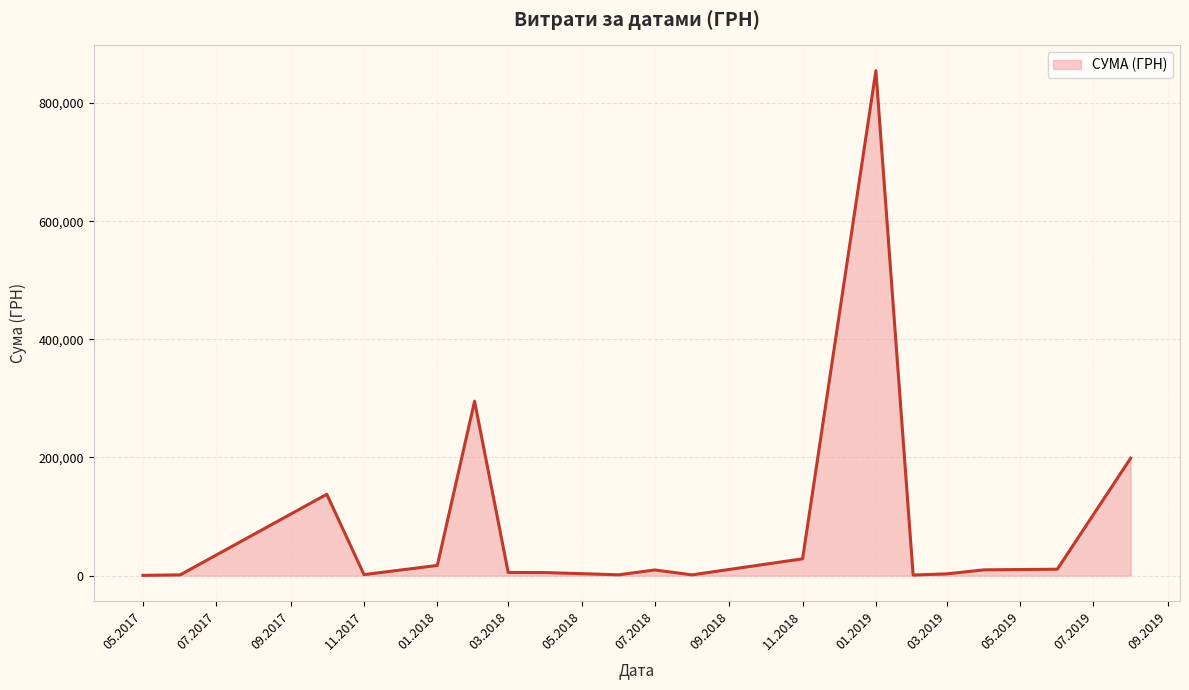

How many distinct data groups are displayed?

1